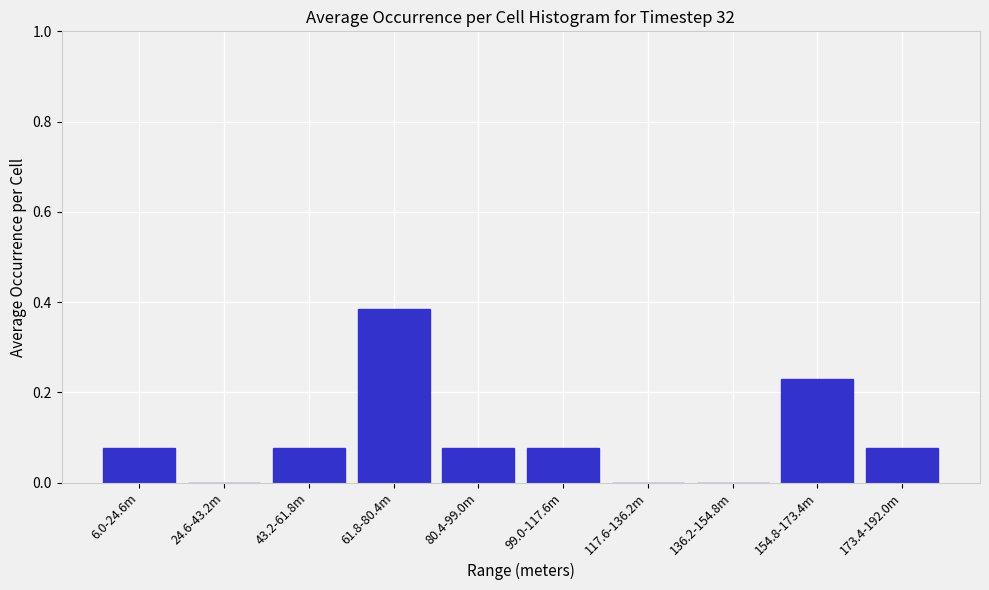

What is the sum of all values?

1.0